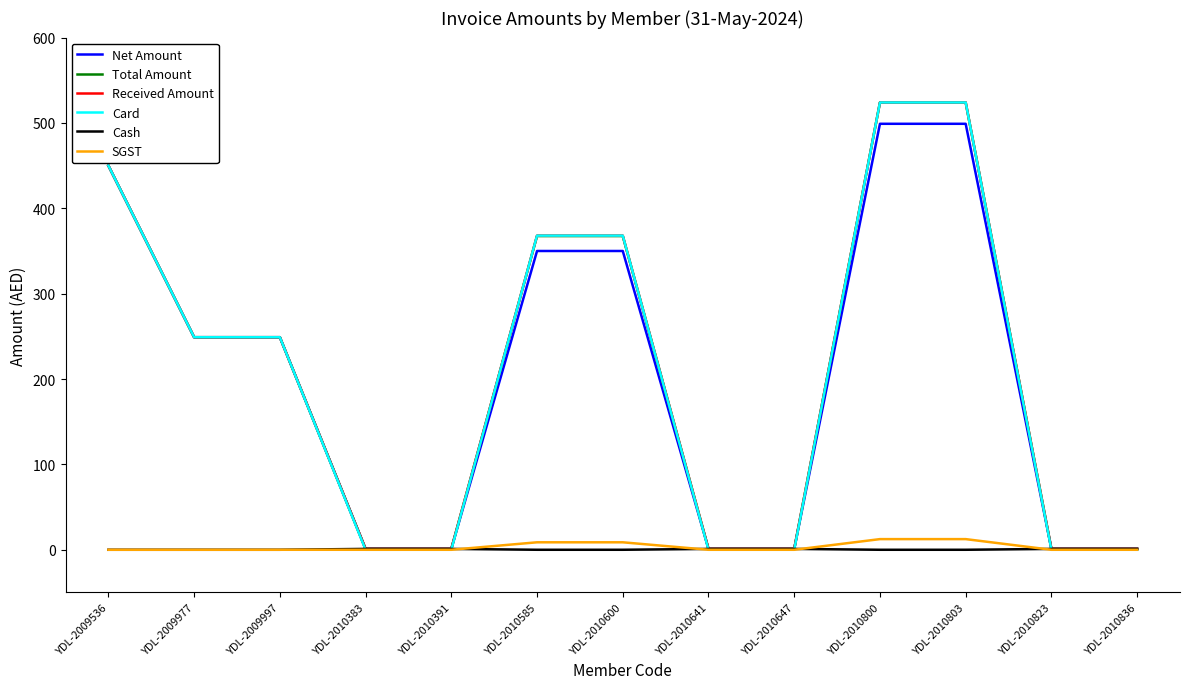

Which series has the largest range (max minus min)?

Card